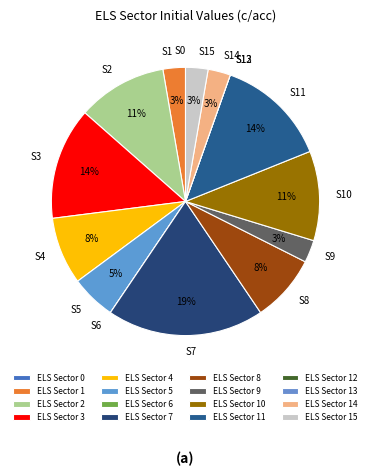

To the nearest percent, what is the average slice percentage?

6%